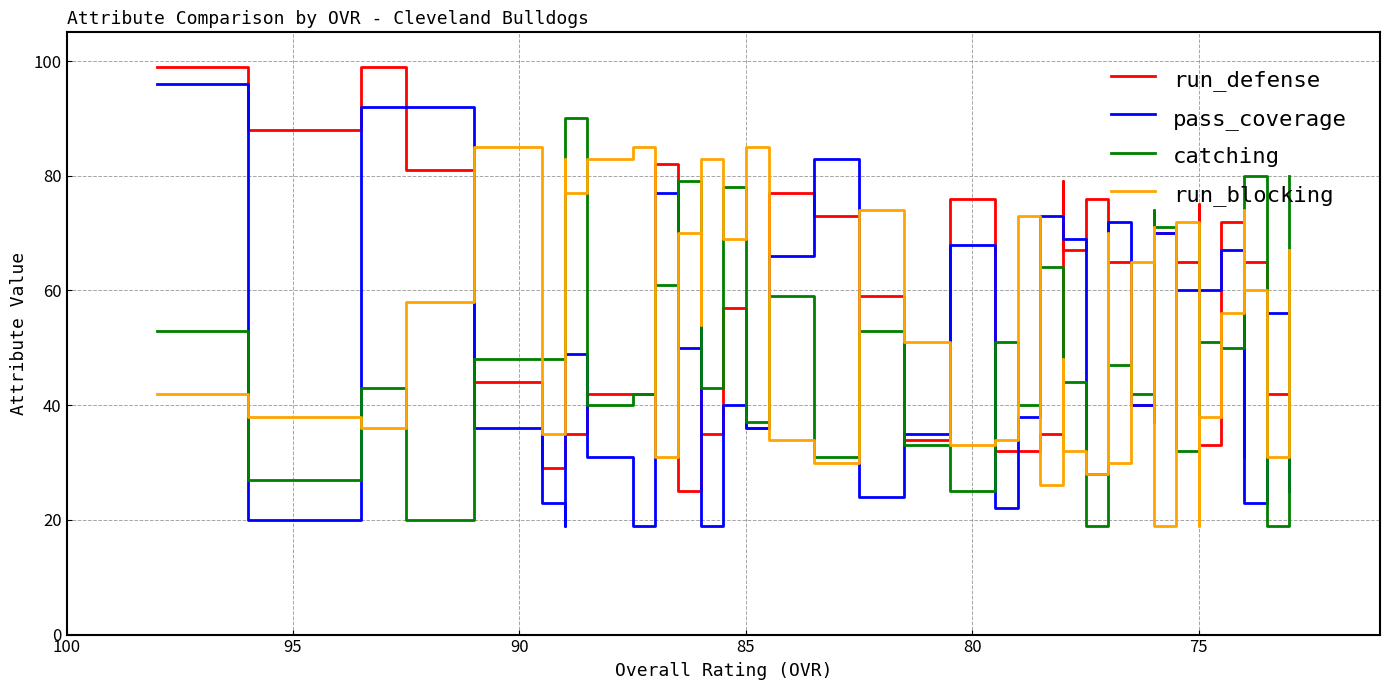

Is this an area chart (filled region under the line)?

No